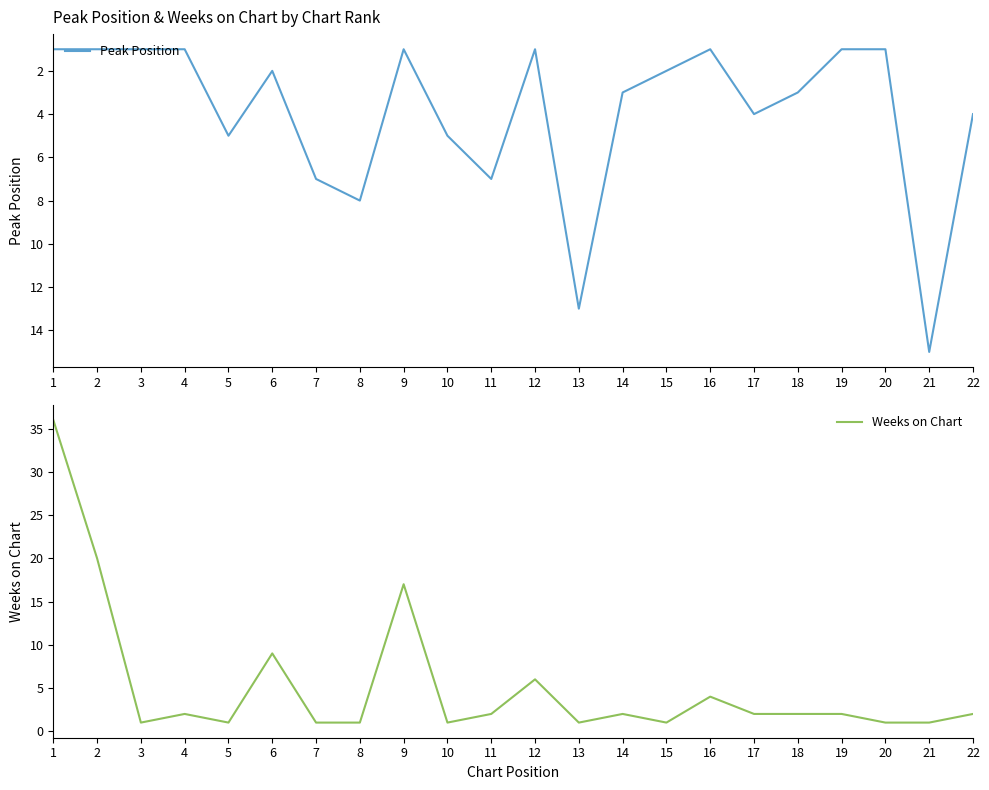

Is the value of Weeks on Chart at 16 greater than the value of Peak Position at 11?

No